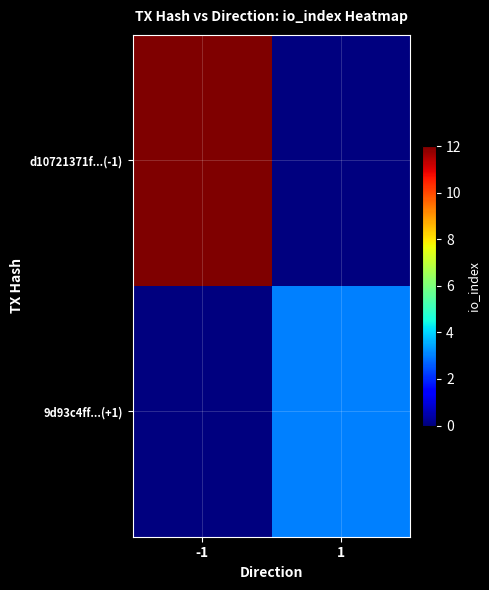

At how many categories does at least one series exceed 6?

1